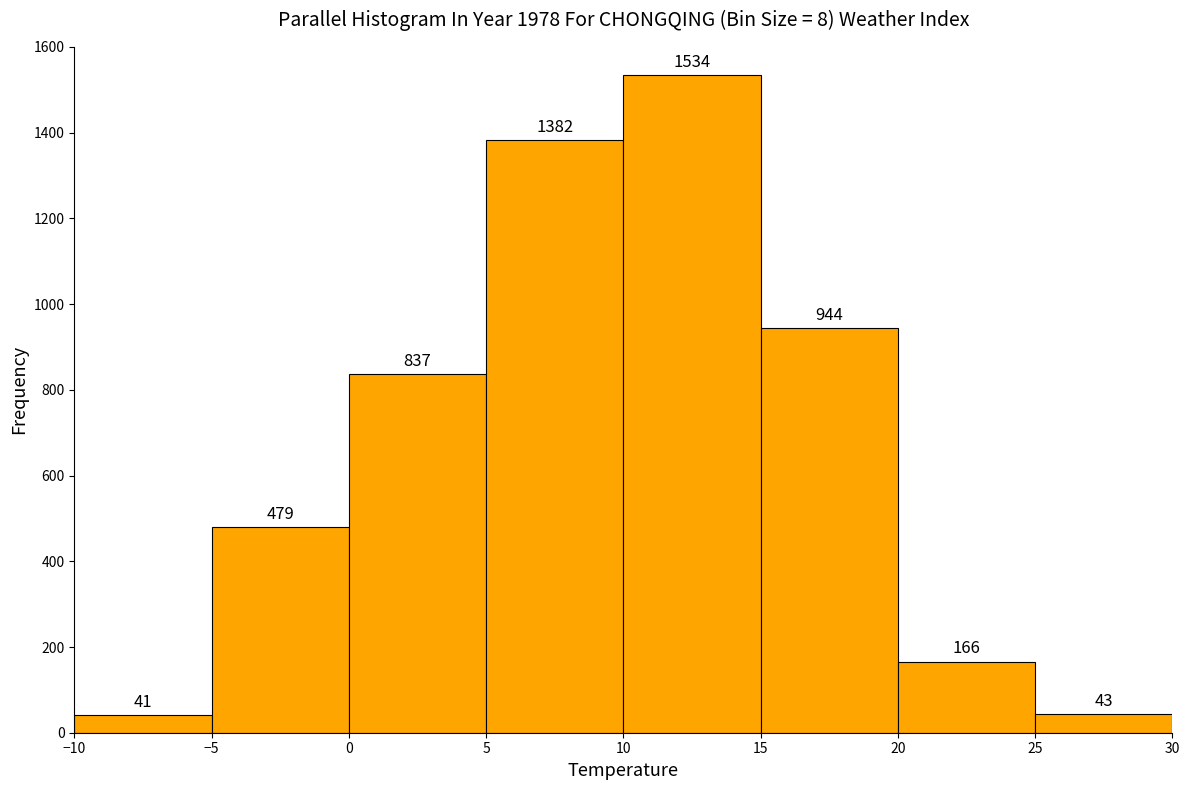

Over which range of the x-axis is the bar tallest?

10 to 15